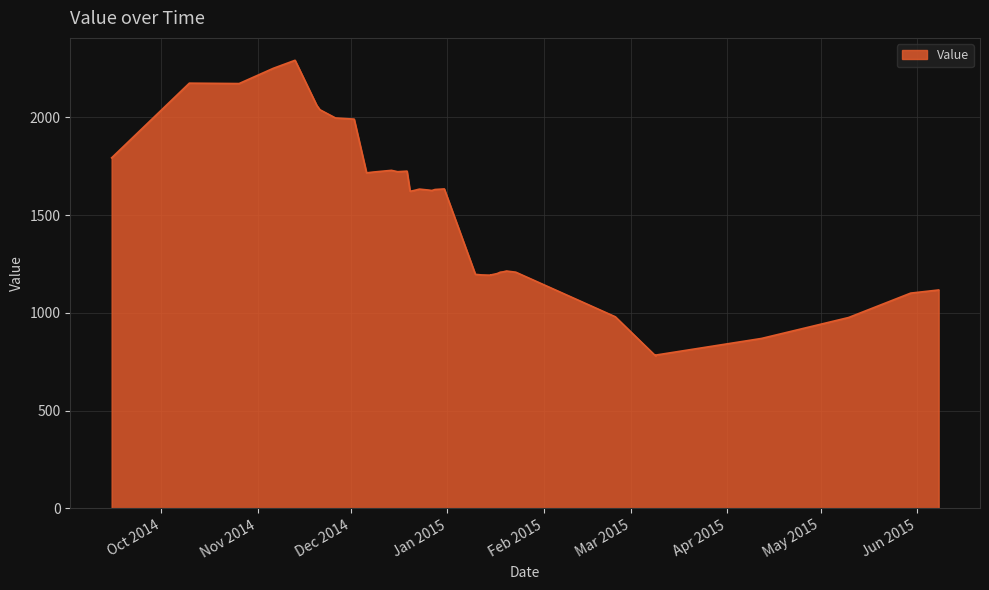

What is the ratio of the value at 20150120 to the value at 20141120?

0.6